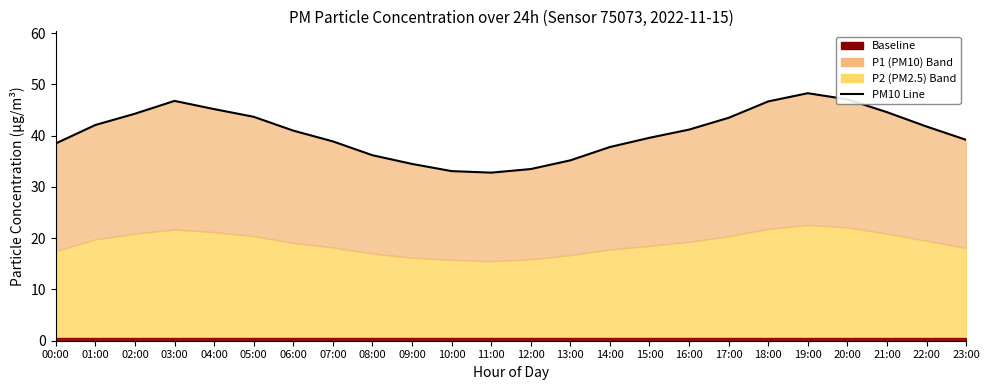

What is the label of the 11th point from the right?

13:00